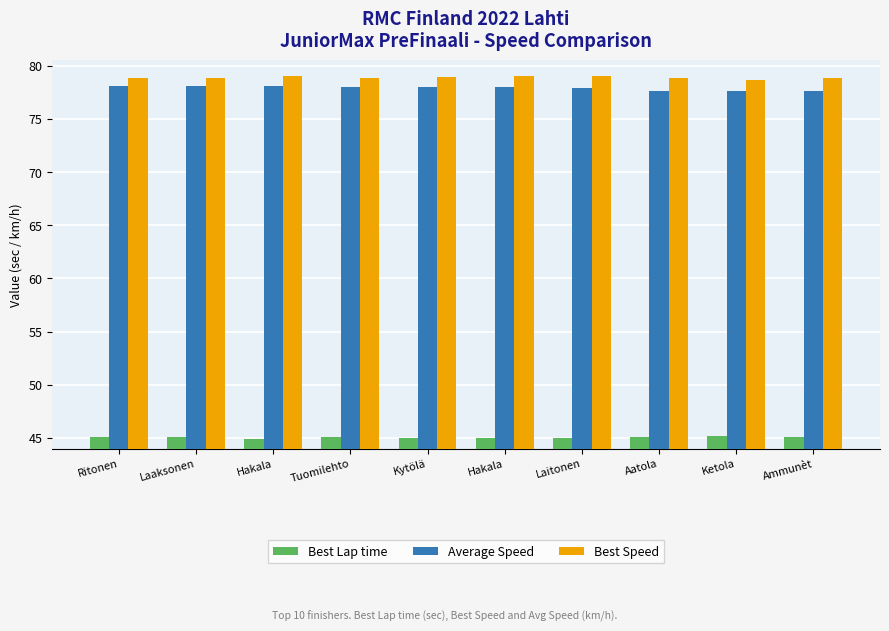

Reading left to right, extract all data points from this chart.

Best Lap time: 45.1	45.1	44.9	45.1	45.0	45.0	45.0	45.1	45.2	45.1
Average Speed: 78.1	78.1	78.1	78.0	78.0	78.0	77.9	77.6	77.6	77.6
Best Speed: 78.8	78.8	79.1	78.8	78.9	79.0	79.0	78.9	78.7	78.8